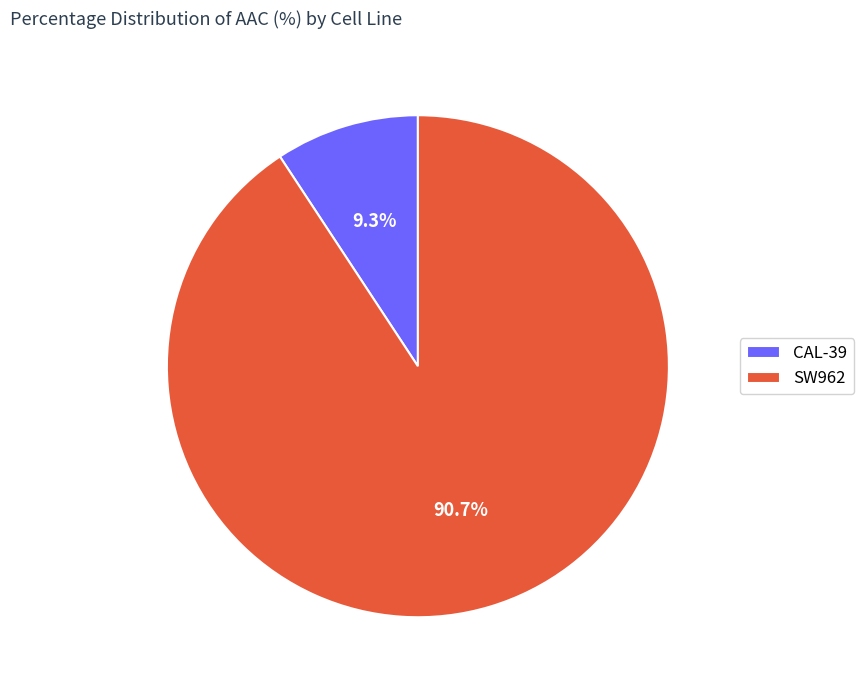

How many segments does this pie chart have?

2